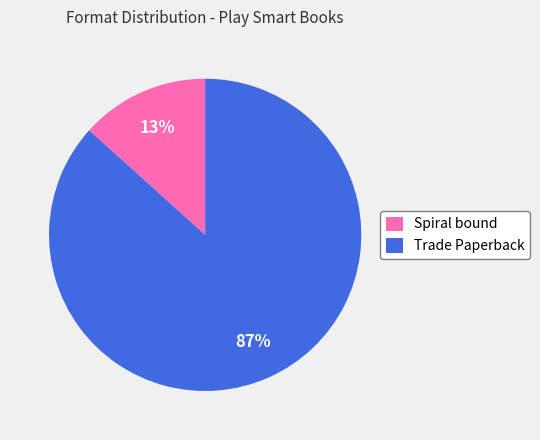

To the nearest percent, what is the average slice percentage?

50%